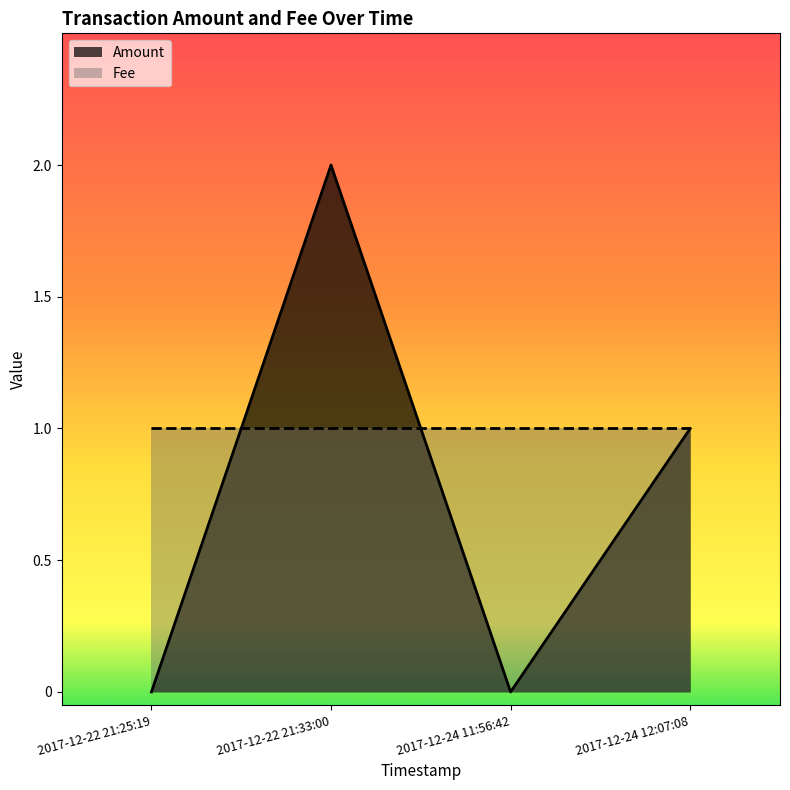

What is the label of the 1st point from the right?

2017-12-24 12:07:08